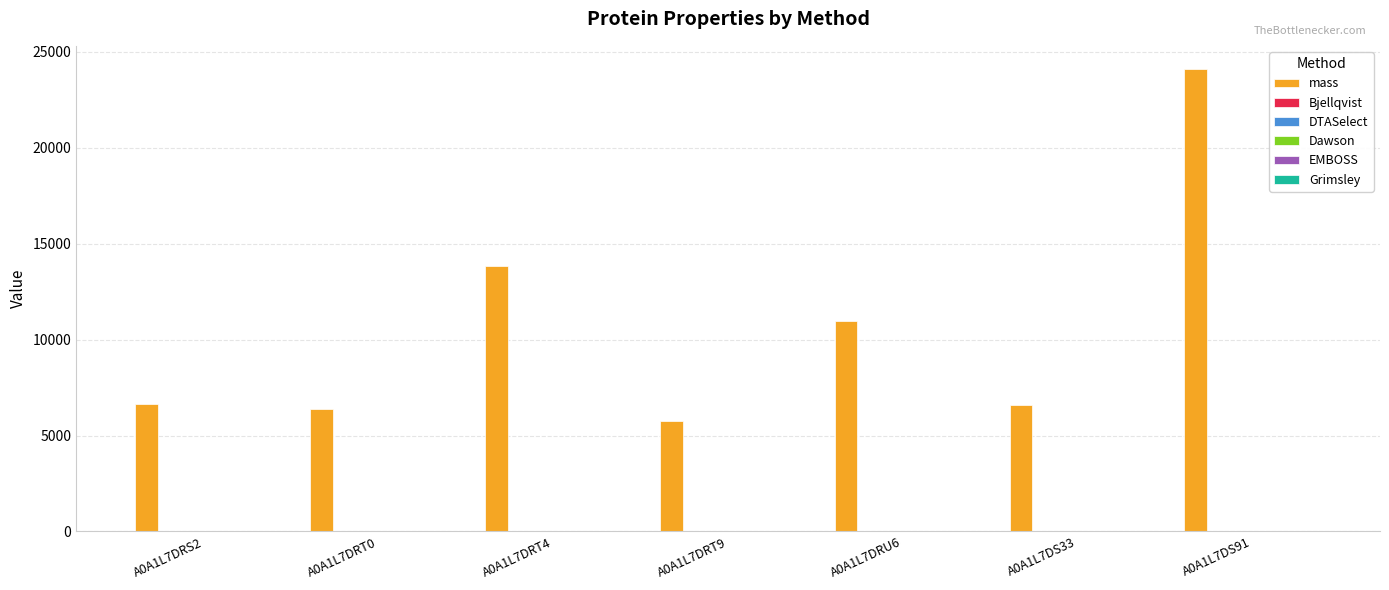

What is the maximum value shown in the chart?

24114.3